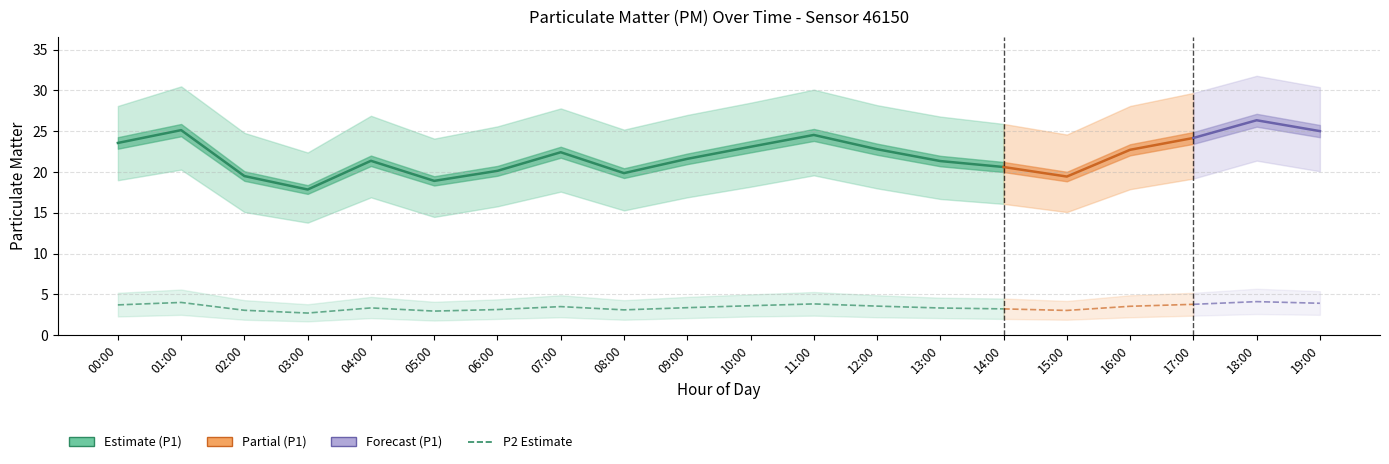

Reading left to right, list all the values displayed in this chart.

P1: 00:00=23.6	01:00=25.1	02:00=19.5	03:00=17.9	04:00=21.4	05:00=18.9	06:00=20.1	07:00=22.4	08:00=19.9	09:00=21.6	10:00=23.1	11:00=24.6	12:00=22.8	13:00=21.4	14:00=20.6	15:00=19.4	16:00=22.7	17:00=24.2	18:00=26.4	19:00=25.0
P1_upper: 00:00=28.1	01:00=30.5	02:00=24.8	03:00=22.4	04:00=26.9	05:00=24.1	06:00=25.6	07:00=27.8	08:00=25.2	09:00=27.0	10:00=28.5	11:00=30.1	12:00=28.2	13:00=26.8	14:00=25.9	15:00=24.6	16:00=28.1	17:00=29.7	18:00=31.8	19:00=30.4
P1_lower: 00:00=19.0	01:00=20.3	02:00=15.1	03:00=13.8	04:00=16.9	05:00=14.5	06:00=15.8	07:00=17.6	08:00=15.3	09:00=16.9	10:00=18.2	11:00=19.6	12:00=18.0	13:00=16.7	14:00=16.1	15:00=15.1	16:00=17.9	17:00=19.2	18:00=21.4	19:00=20.1
P2: 00:00=3.7	01:00=4.0	02:00=3.1	03:00=2.7	04:00=3.4	05:00=3.0	06:00=3.1	07:00=3.5	08:00=3.1	09:00=3.4	10:00=3.6	11:00=3.8	12:00=3.6	13:00=3.3	14:00=3.2	15:00=3.0	16:00=3.5	17:00=3.8	18:00=4.1	19:00=3.9
P2_upper: 00:00=5.2	01:00=5.6	02:00=4.3	03:00=3.8	04:00=4.7	05:00=4.1	06:00=4.4	07:00=4.9	08:00=4.3	09:00=4.7	10:00=5.0	11:00=5.3	12:00=4.9	13:00=4.6	14:00=4.5	15:00=4.2	16:00=4.9	17:00=5.2	18:00=5.7	19:00=5.4
P2_lower: 00:00=2.3	01:00=2.5	02:00=1.9	03:00=1.7	04:00=2.1	05:00=1.8	06:00=2.0	07:00=2.2	08:00=1.9	09:00=2.1	10:00=2.3	11:00=2.4	12:00=2.2	13:00=2.1	14:00=2.0	15:00=1.9	16:00=2.2	17:00=2.4	18:00=2.6	19:00=2.5